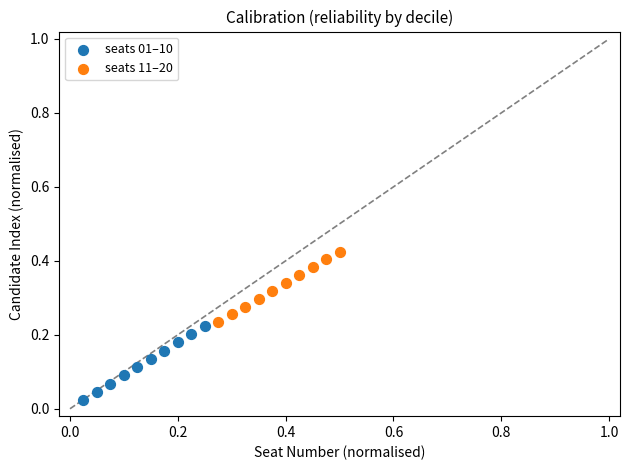

Which series reaches the minimum Y coordinate?

seats 01–10